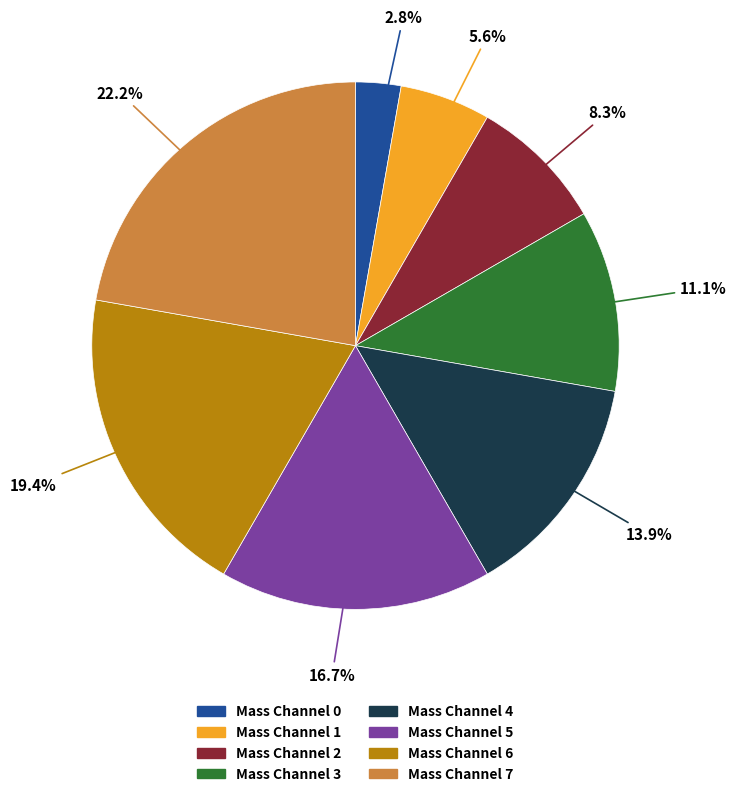

Is there a majority slice in this chart?

No